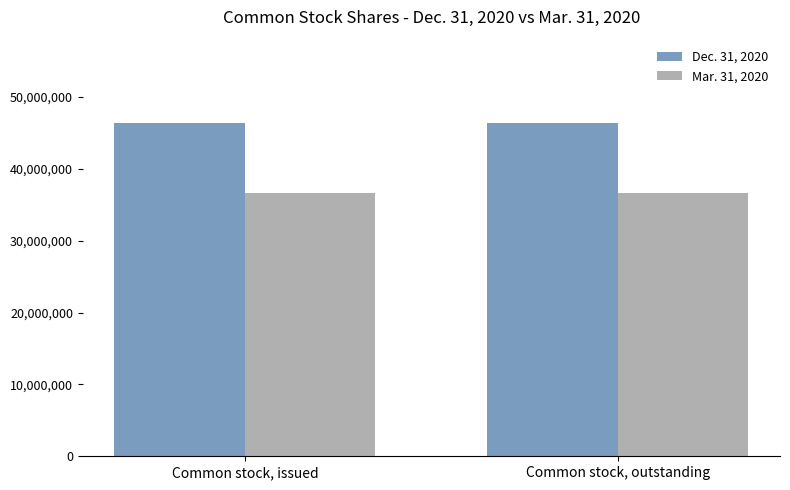

Reading left to right, what are all the values shown in this chart?

Dec. 31, 2020: Common stock, issued=46384675	Common stock, outstanding=46384675
Mar. 31, 2020: Common stock, issued=36668743	Common stock, outstanding=36668743